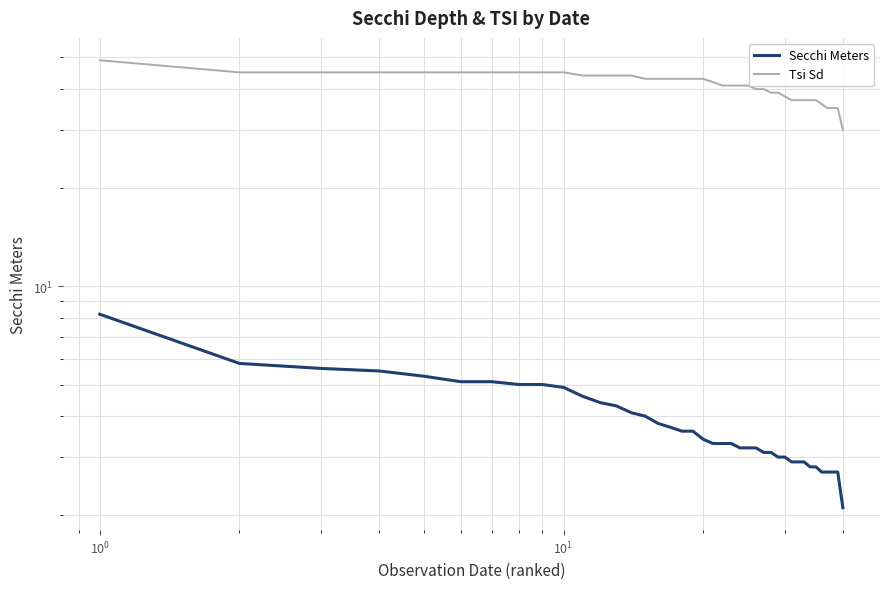

How many data points does each series have?

40